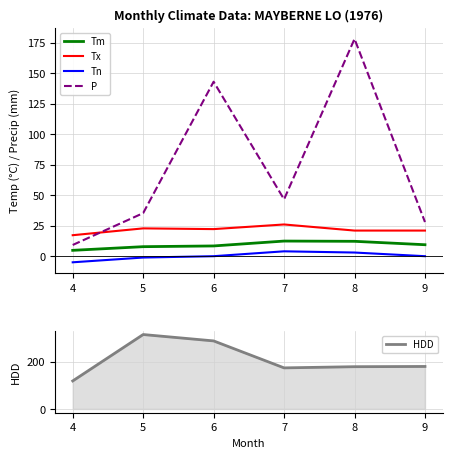

What is the maximum value shown in the chart?

315.1